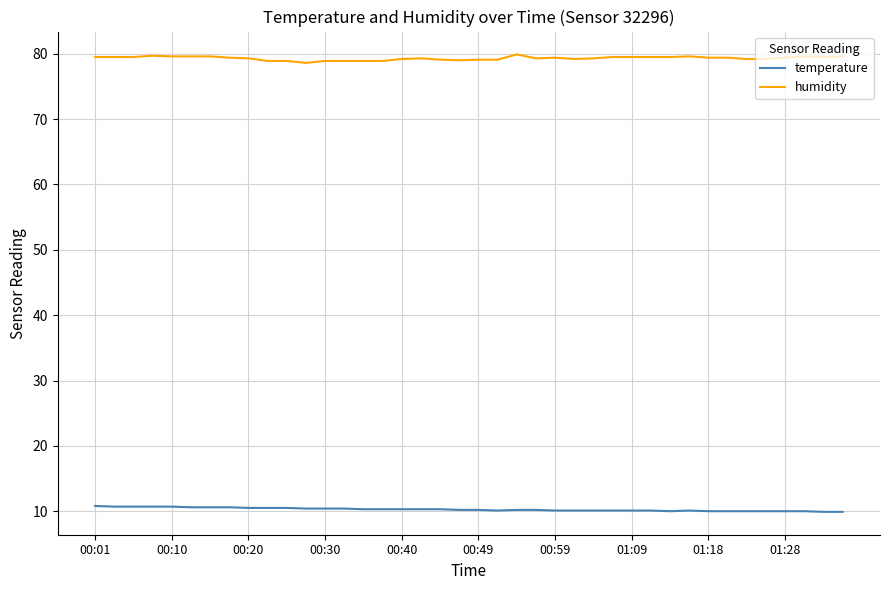

Which series has the largest total across all categories?

humidity